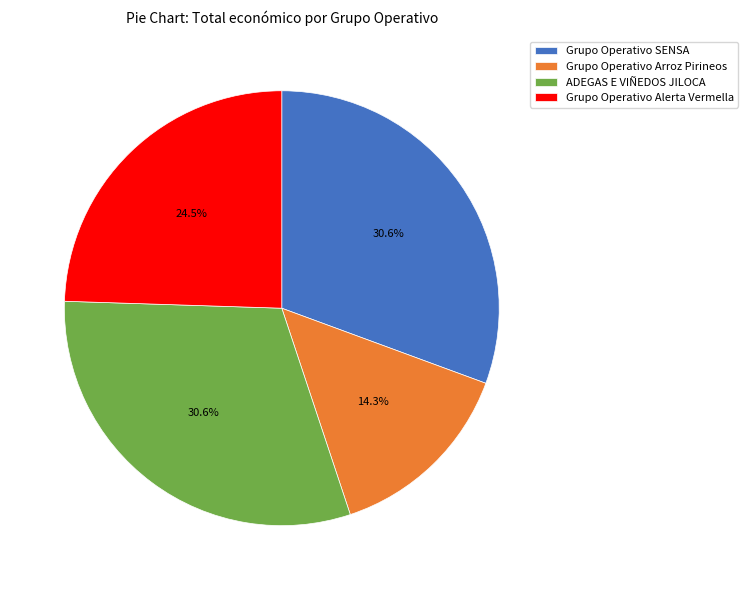

Between ADEGAS E VIÑEDOS JILOCA and Grupo Operativo Alerta Vermella, which is larger?

ADEGAS E VIÑEDOS JILOCA